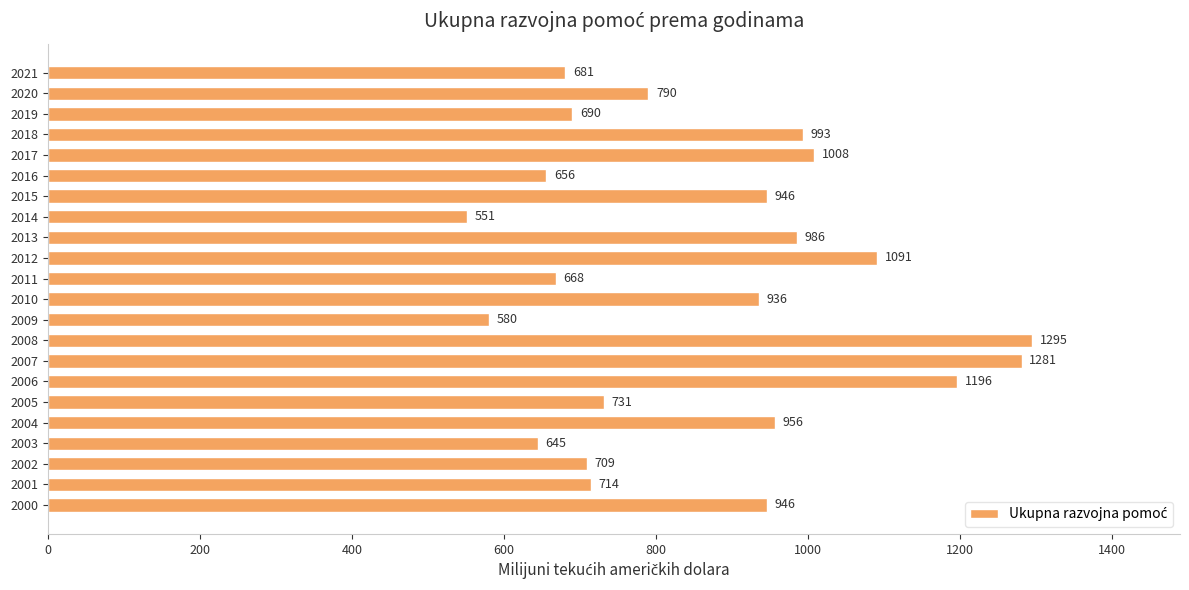

Between 2011 and 2005, which is larger?

2005